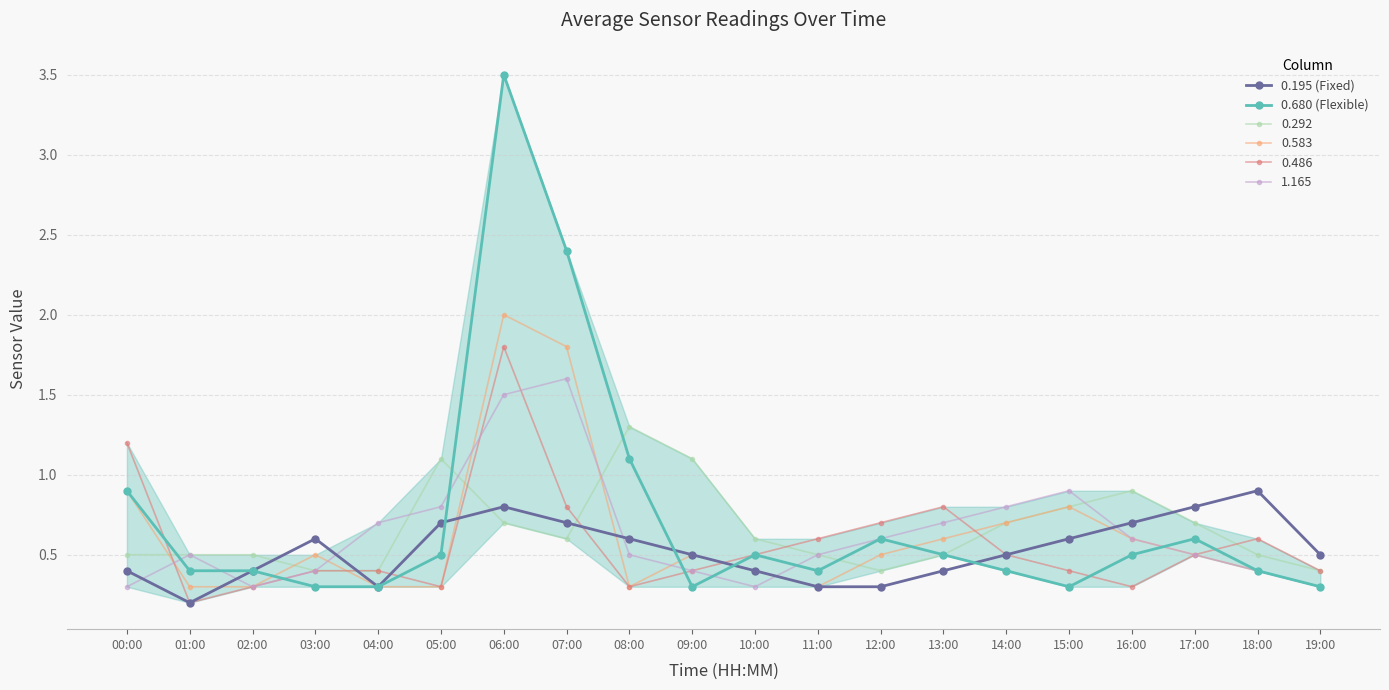

What is the sum of all 0.195 (Fixed) values?

10.6